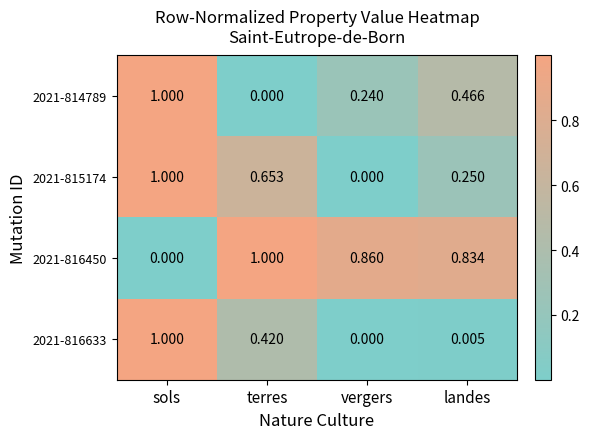

At which label is 2021-815174 closest to 0?

vergers